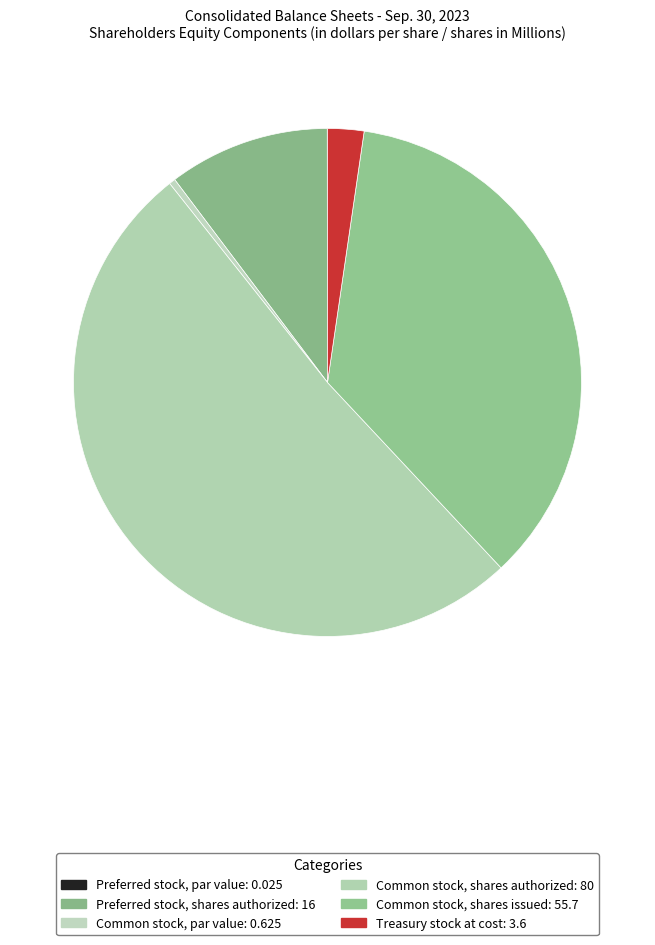

What is the ratio of the value at Treasury stock at cost to the value at Preferred stock, shares authorized?

0.2